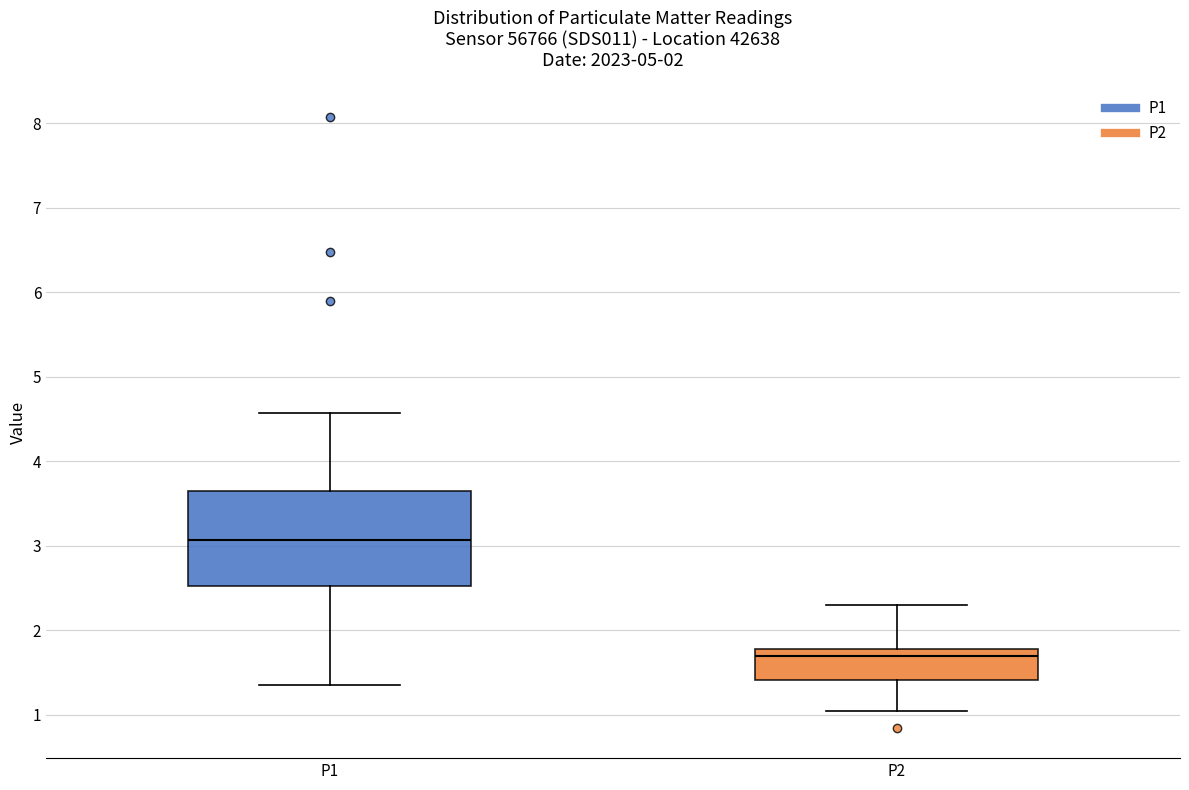

Reading left to right, transcribe this box plot: for each box, give where its median line is, the range the box spans, and where its two whiskers end, as read against the y-axis. The values are not printed on the chart, so give them approximately, as read against the axis.

P1: median 3.1, box 2.5 to 3.7, whiskers 1.4 to 4.6
P2: median 1.7, box 1.4 to 1.8, whiskers 1.1 to 2.3